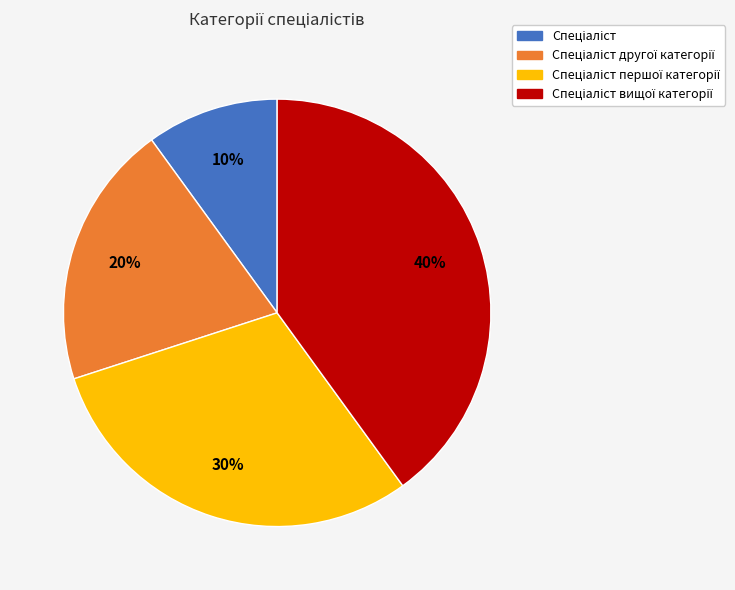

Is there any slice that represents more than half of the pie?

No